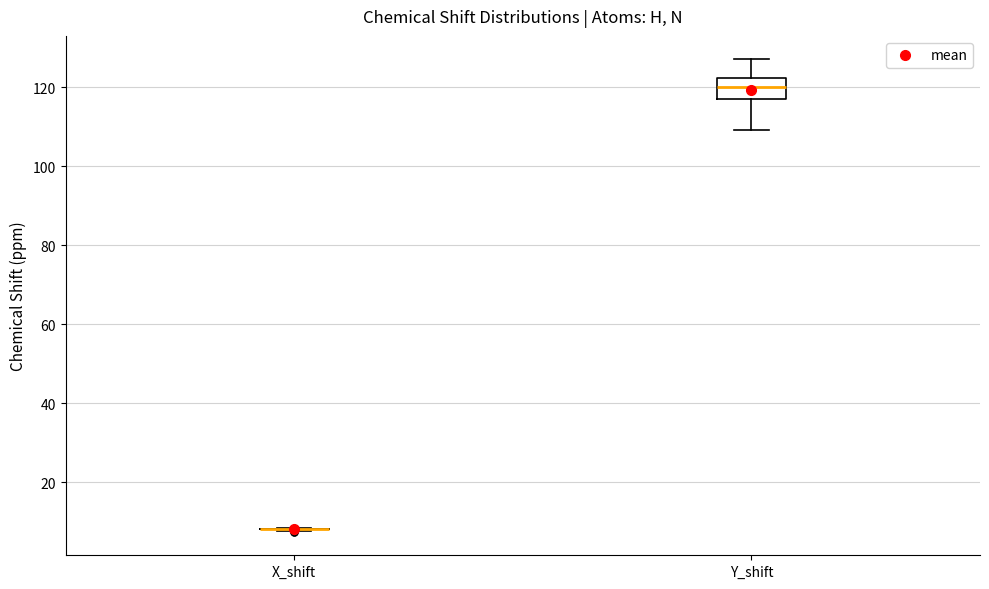

Comparing the boxes themselves (not the whiskers), which one is the tallest?

Y_shift